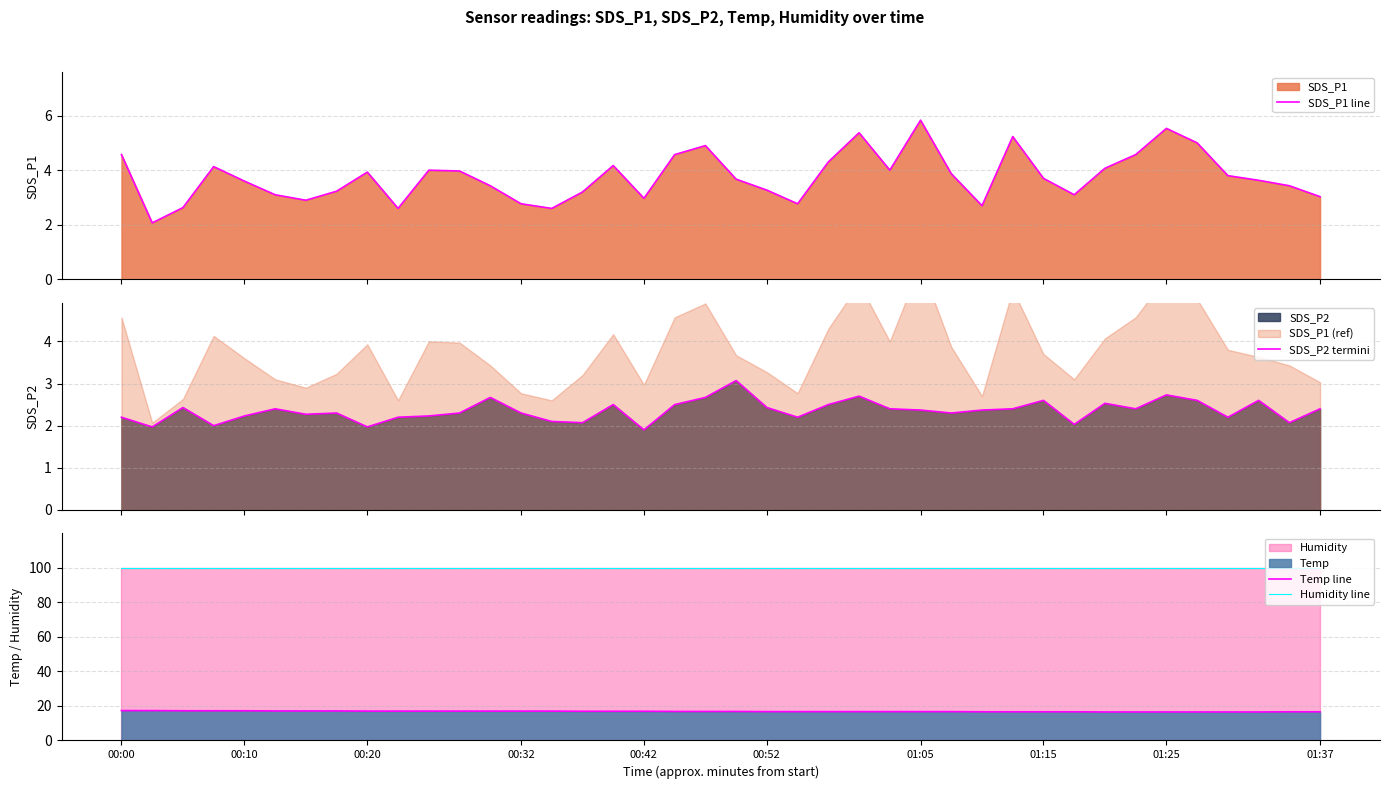

Rank the series by their maximum value, from highest to lowest.

Humidity line, Temp line, SDS_P1 line, SDS_P2 termini